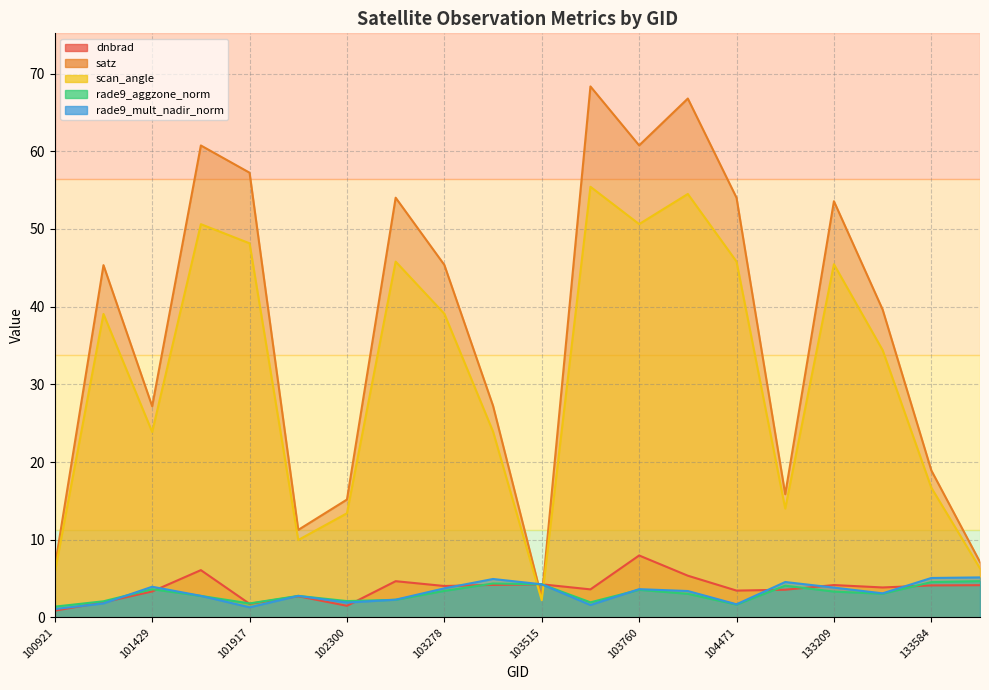

True or false: rade9_aggzone_norm has a value of 1.6 at 101805.

False